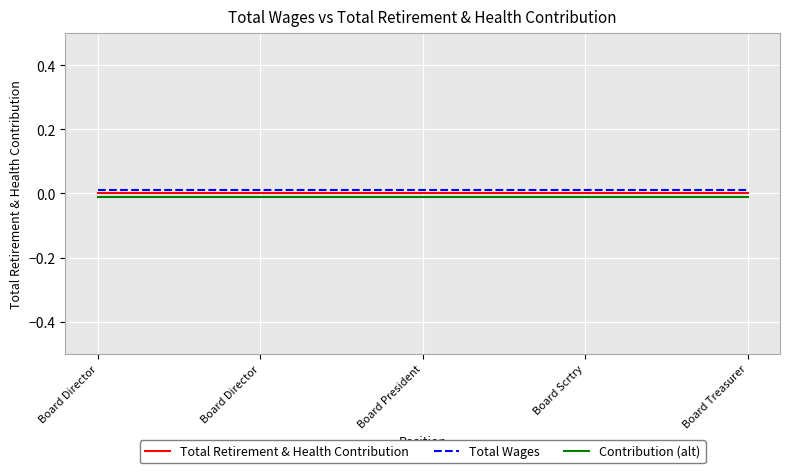

What is the label of the 2nd point from the right?

Board Scrtry